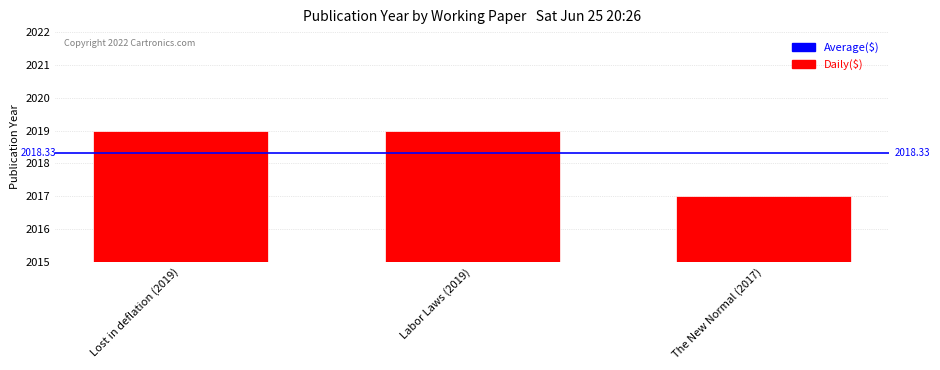

True or false: the data shows 3556 at Labor Laws (2019).

False